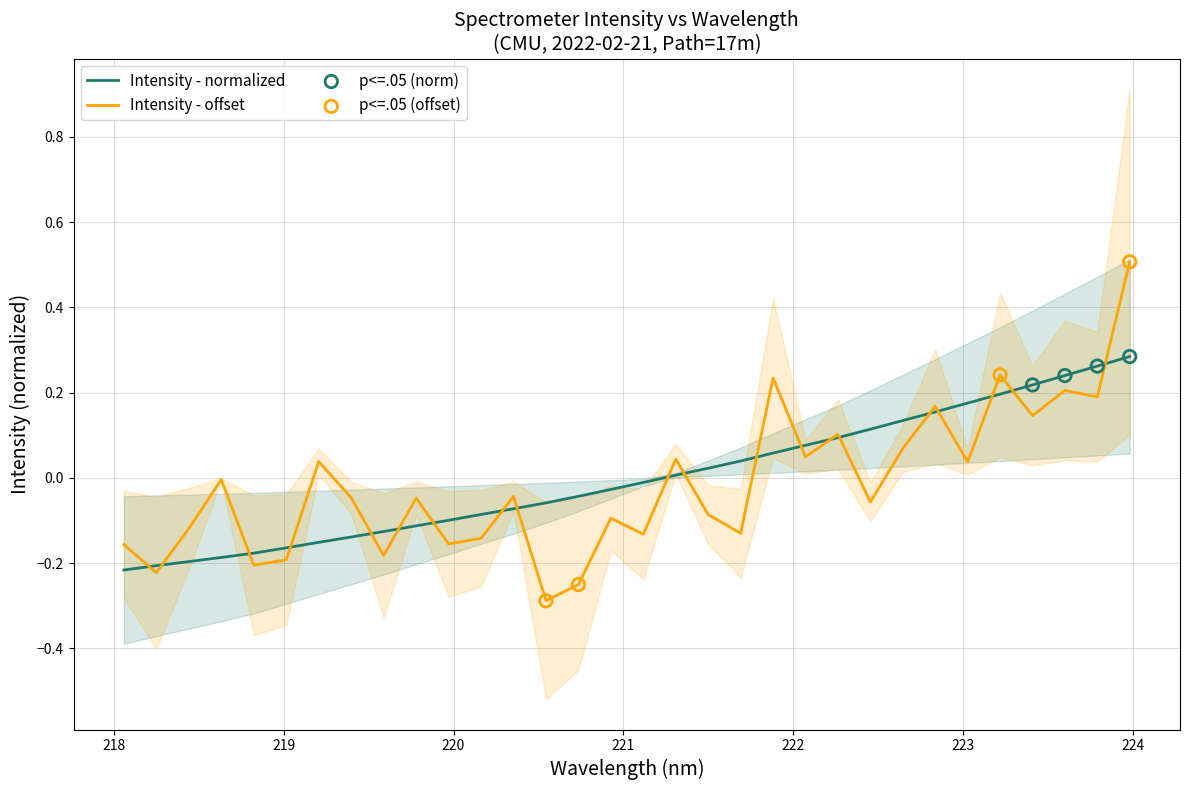

What is the change in value from 220.1623 to 221.6902?

+0.1